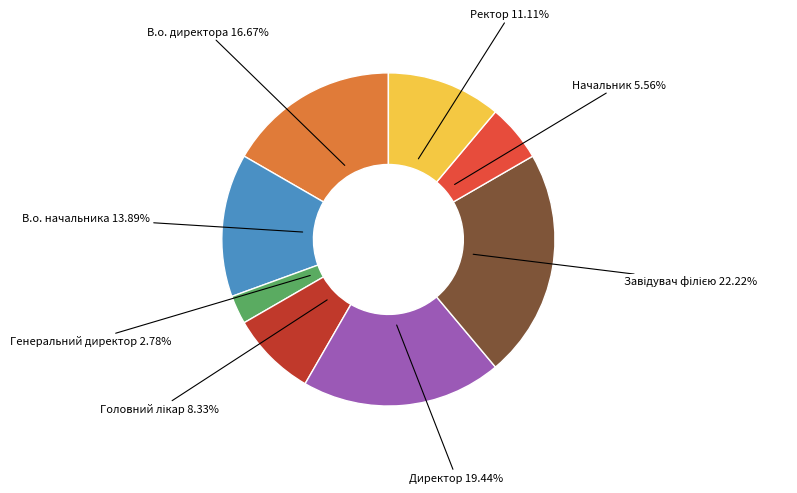

Between В.о. директора and Генеральний директор, which is larger?

В.о. директора